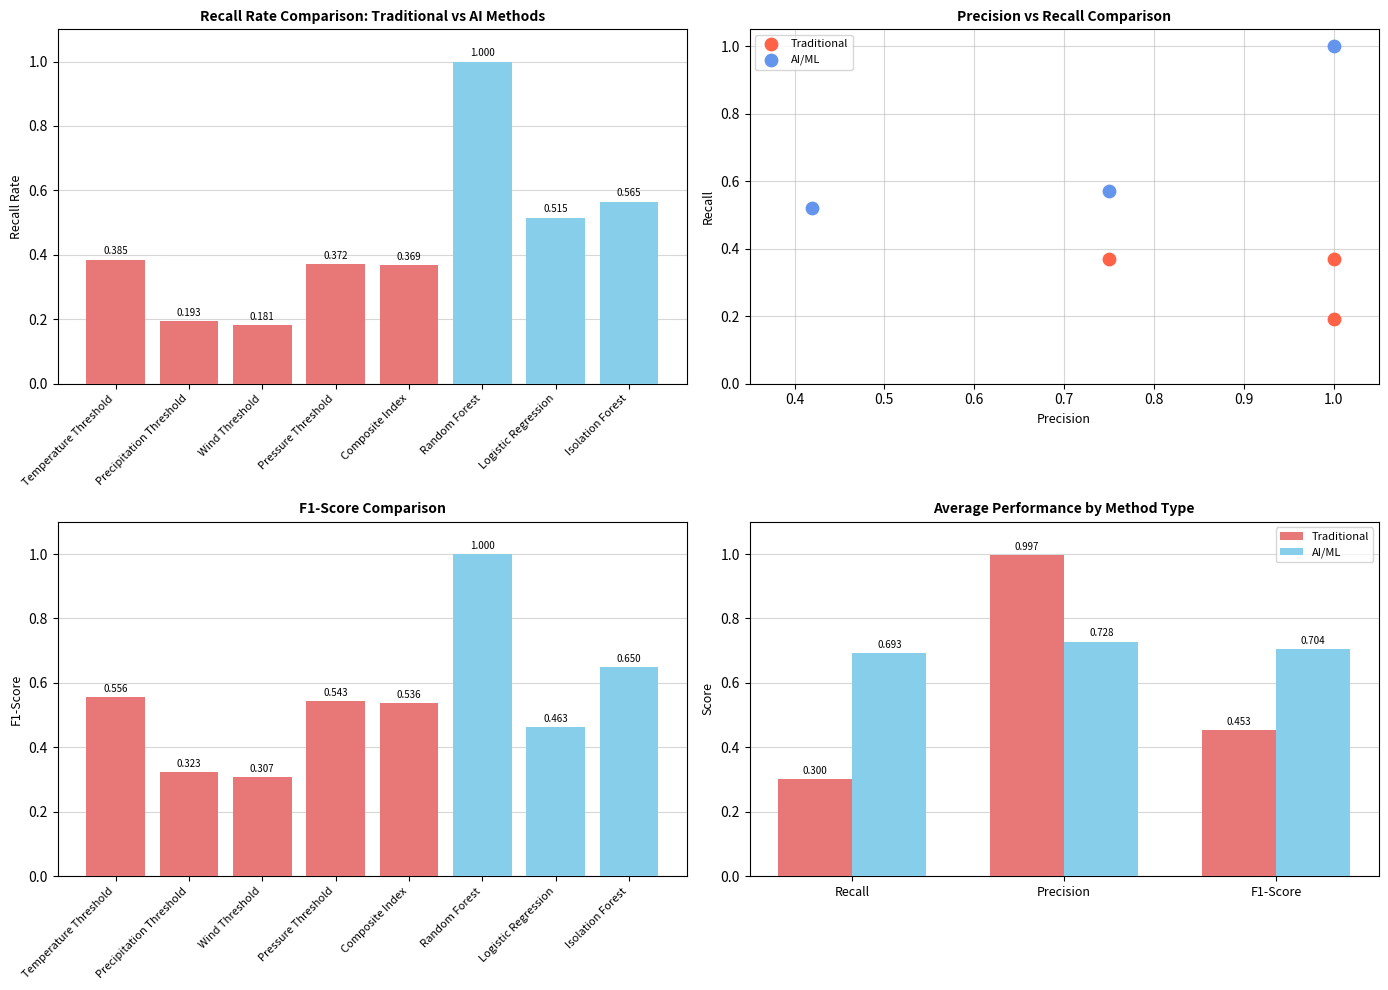

Which series has the largest total across all categories?

AI/ML